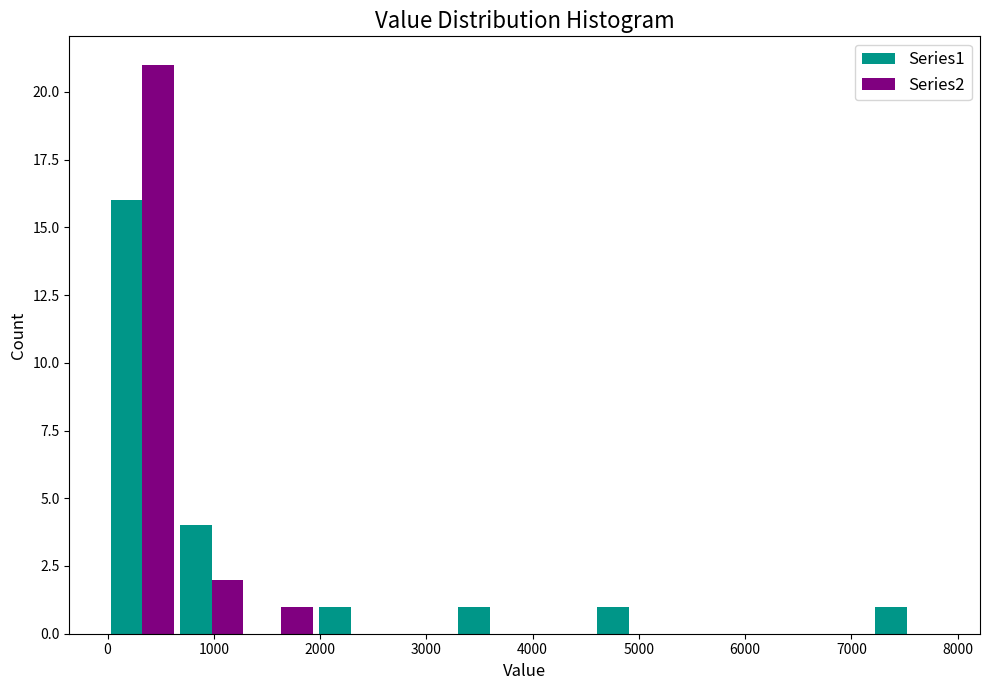

Reading left to right, transcribe this chart: for each range on the x-axis, give the height of each series' bar. Neither the bar edges nor the heights are printed on the chart, so give them approximately, as read against the axes.

0 to 700: Series1=16	Series2=21
700 to 1300: Series1=4	Series2=2
1300 to 2000: Series1=0	Series2=1
2000 to 2600: Series1=1	Series2=0
2600 to 3300: Series1=0	Series2=0
3300 to 3900: Series1=1	Series2=0
3900 to 4600: Series1=0	Series2=0
4600 to 5200: Series1=1	Series2=0
5200 to 5900: Series1=0	Series2=0
5900 to 6500: Series1=0	Series2=0
6500 to 7200: Series1=0	Series2=0
7200 to 7900: Series1=1	Series2=0